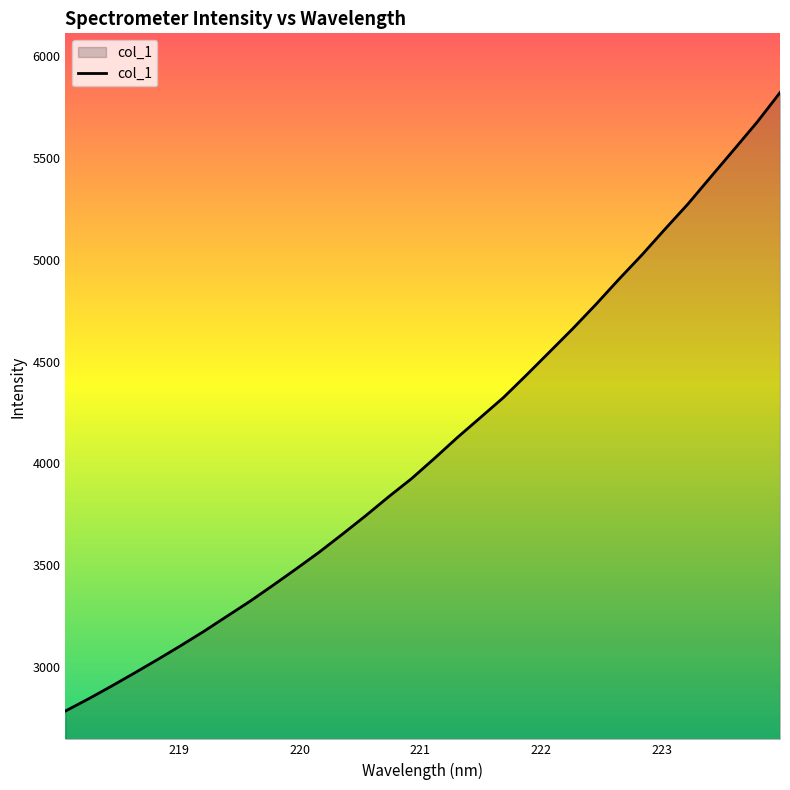

What is the difference between the maximum and minimum values?

3036.2